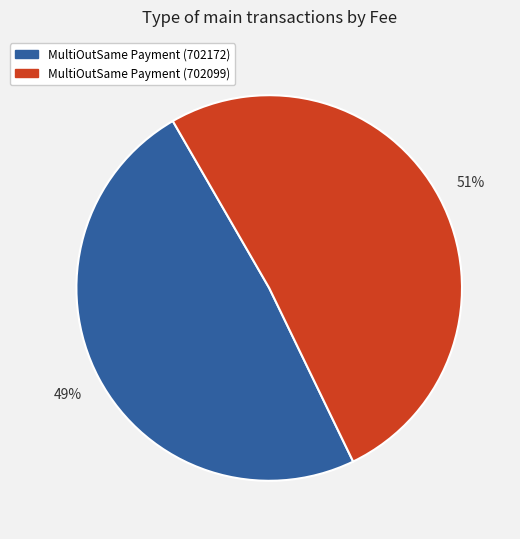

Do MultiOutSame Payment (702172) and MultiOutSame Payment (702099) together represent more than half of the pie?

Yes